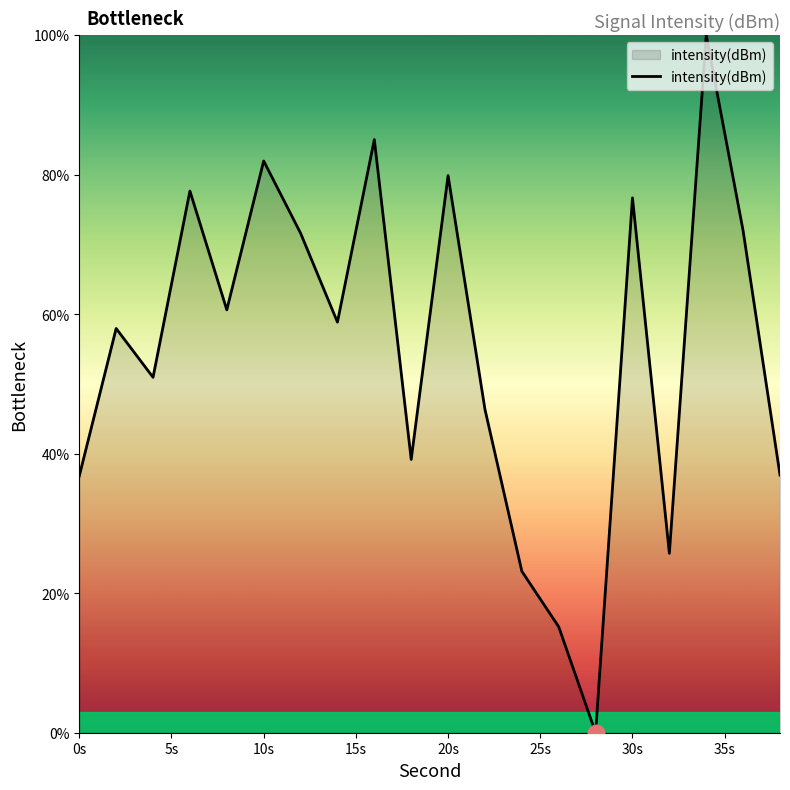

What is the maximum value shown in the chart?

100.0